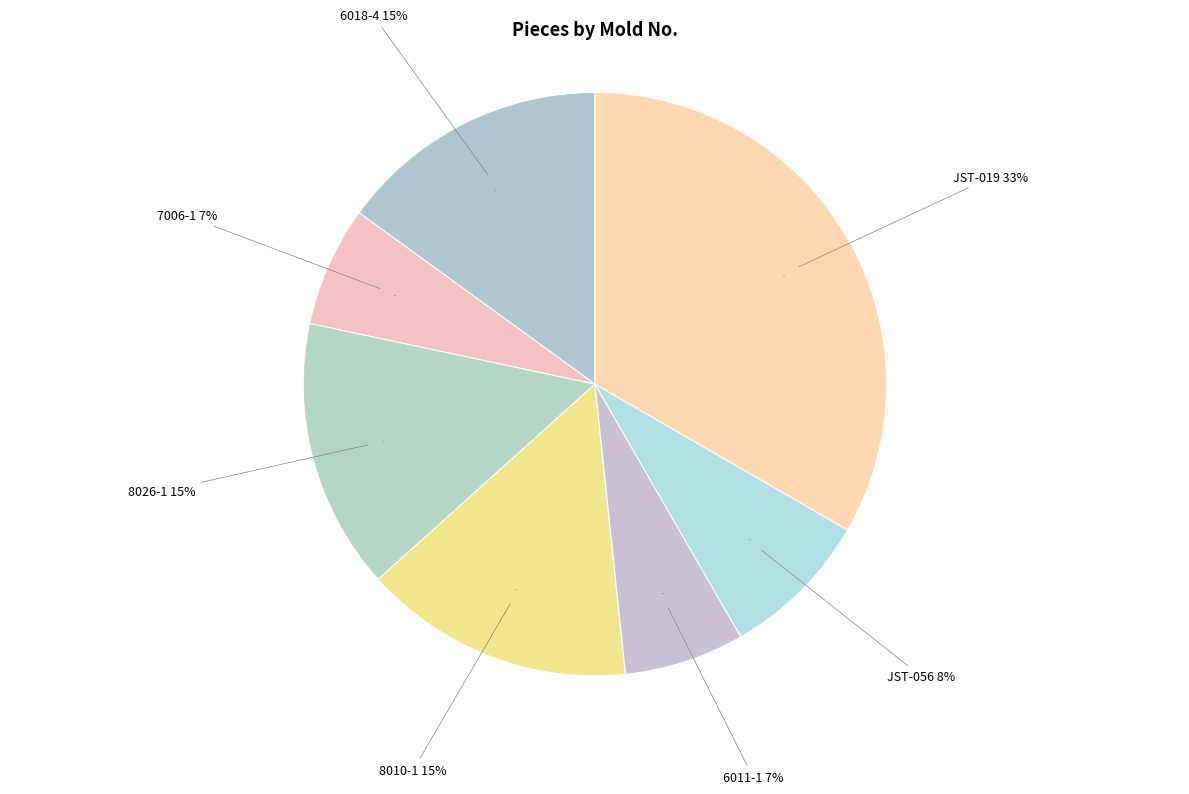

What is the total percentage of 8026-1 and 6011-1?

21.7%